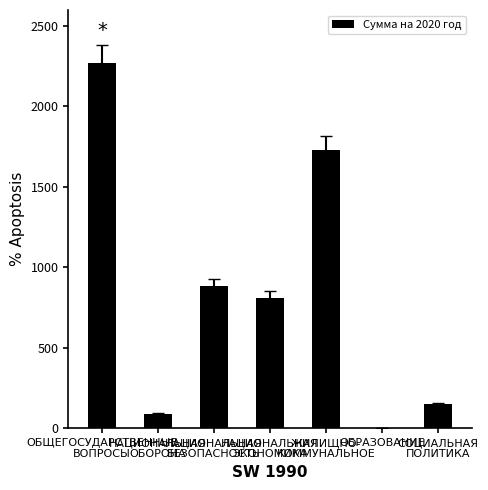

Approximately how many times larger is the value at НАЦИОНАЛЬНАЯ
ЭКОНОМИКА compared to НАЦИОНАЛЬНАЯ
БЕЗОПАСНОСТЬ?

0.9